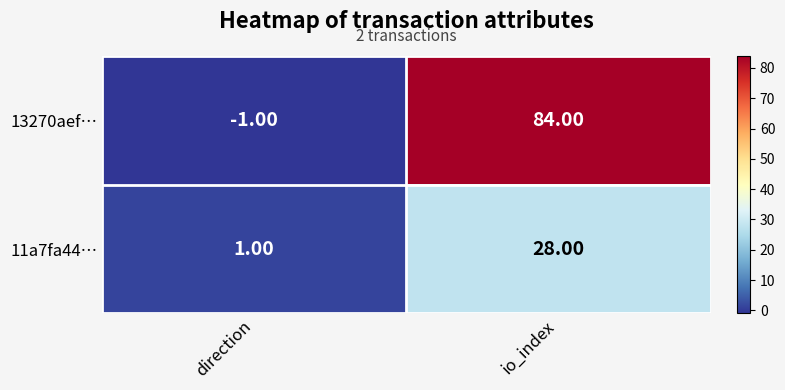

What is the minimum value shown in the chart?

-1